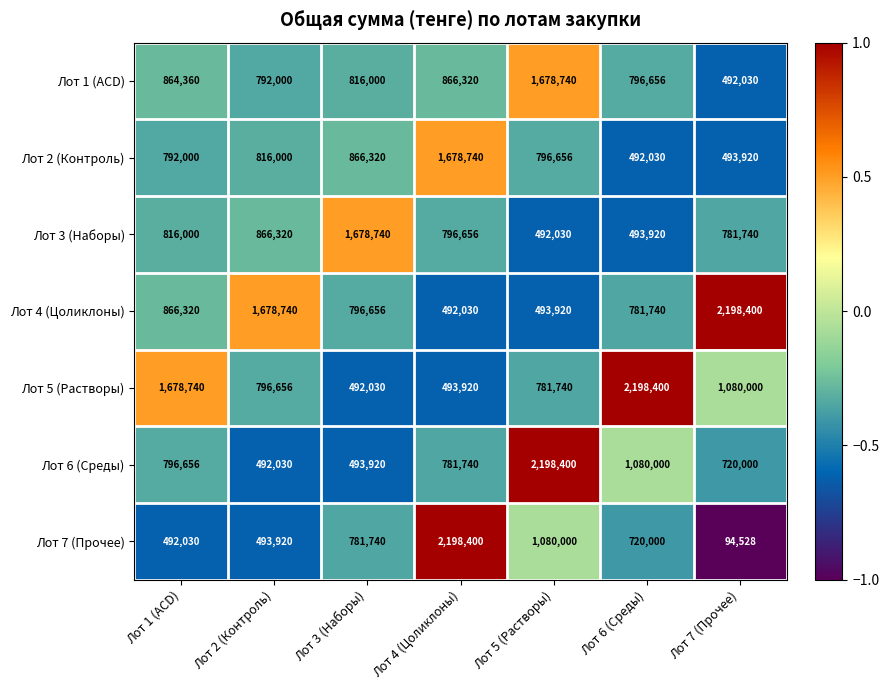

True or false: Лот 1 (ACD) has a value of 250569 at Лот 7 (Прочее).

False